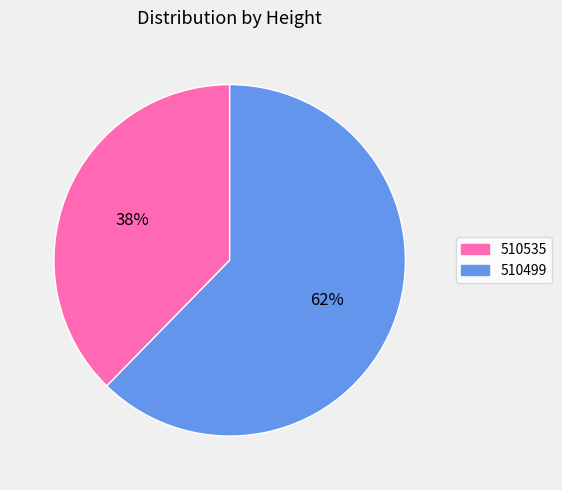

Which category accounts for the majority?

510499